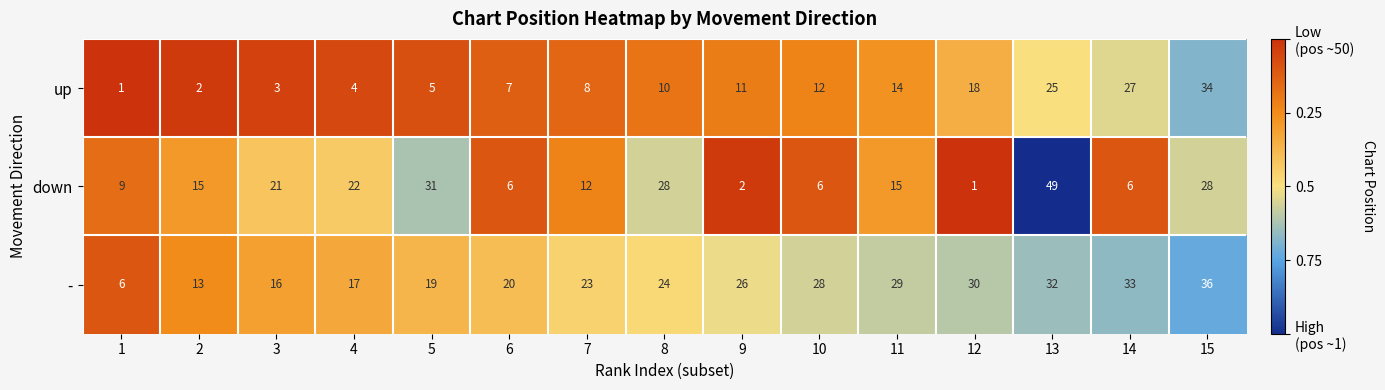

The value of - at 13 is 32. True or false?

True